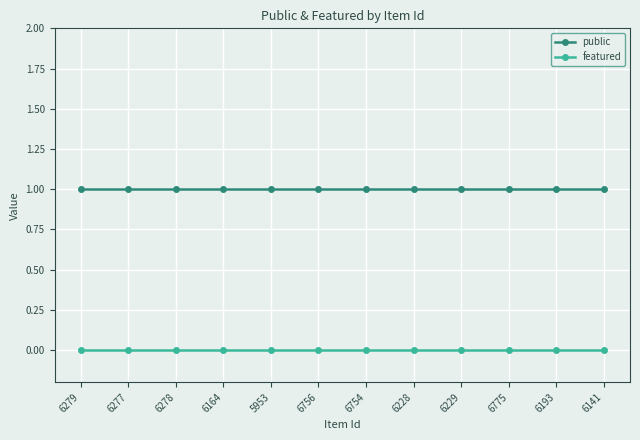

True or false: public has a value of 0 at 6775.

False